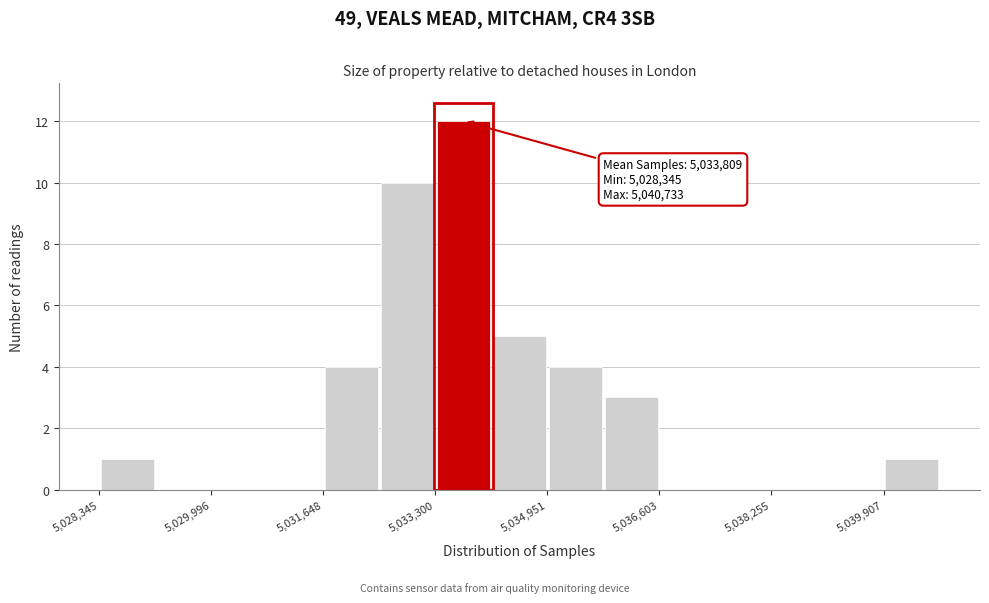

Over which range of the x-axis is the bar tallest?

5033400 to 5034200